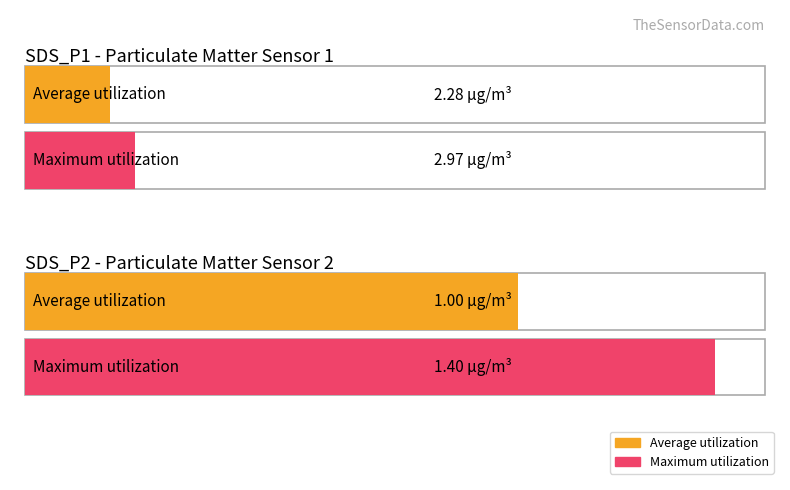

List the series in order of their overall mean, highest first.

Maximum utilization, Average utilization